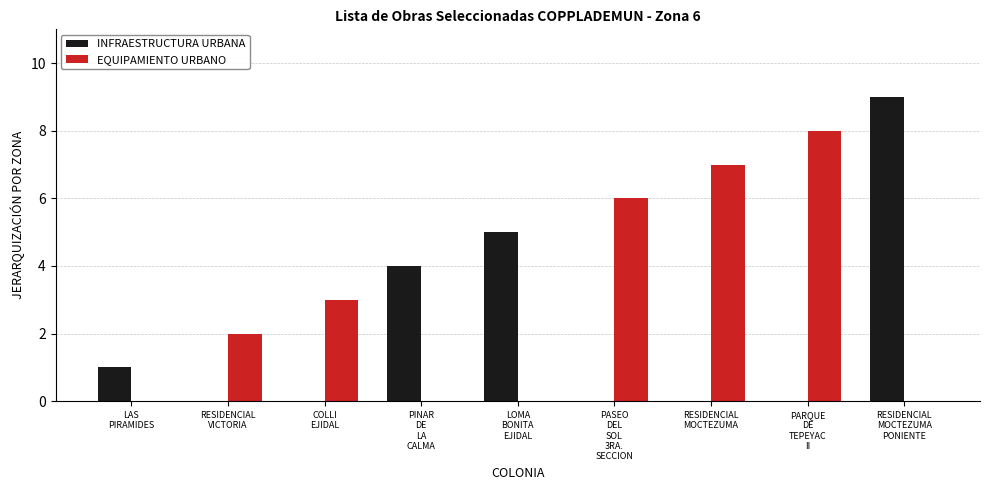

Which series has the largest total across all categories?

EQUIPAMIENTO URBANO